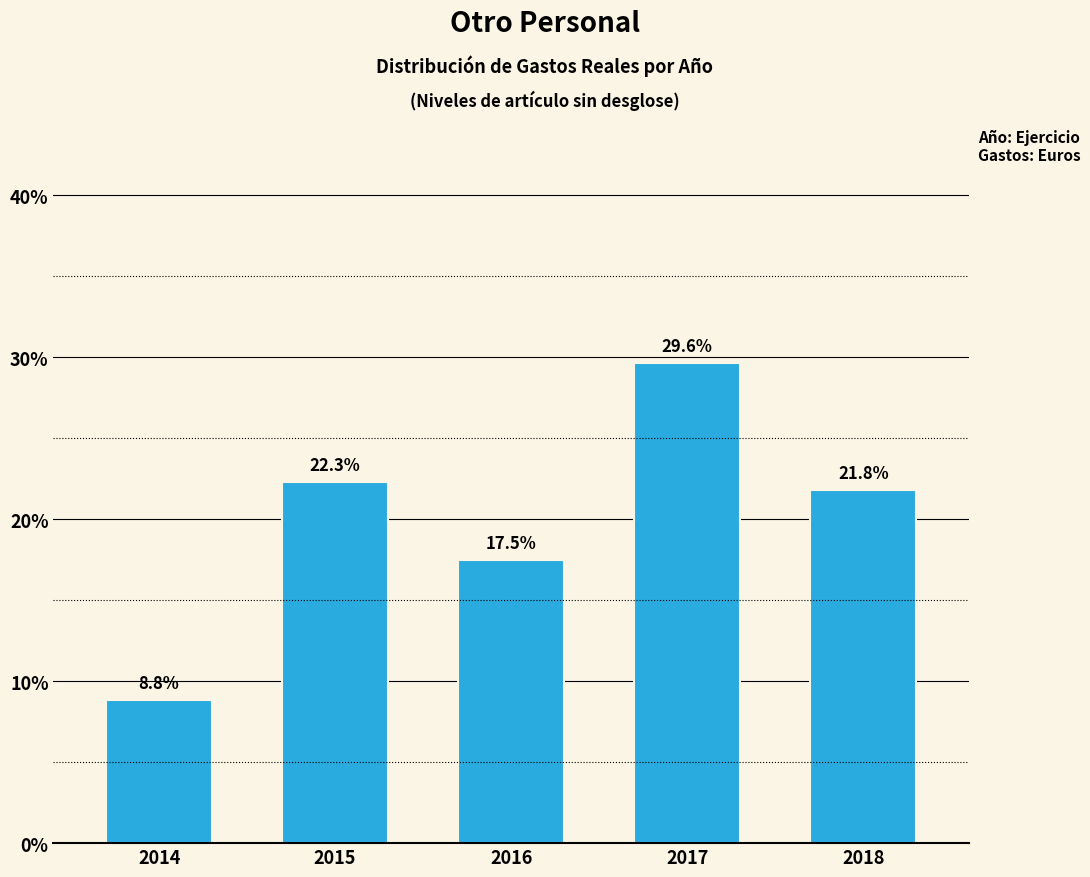

Reading right to left, transcribe all the data shown in this chart.

2018=21.8	2017=29.6	2016=17.5	2015=22.3	2014=8.8